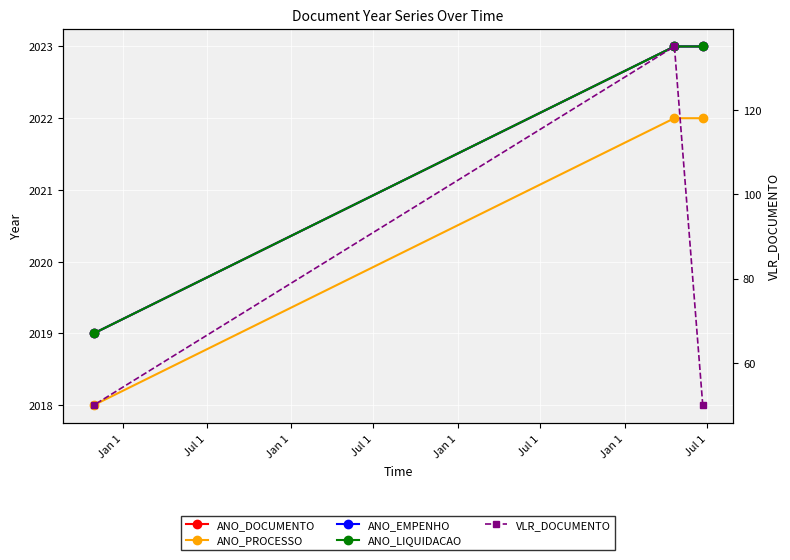

Rank the categories by ANO_DOCUMENTO value from highest to lowest.

Jan 1, Jul 1, Jan 1